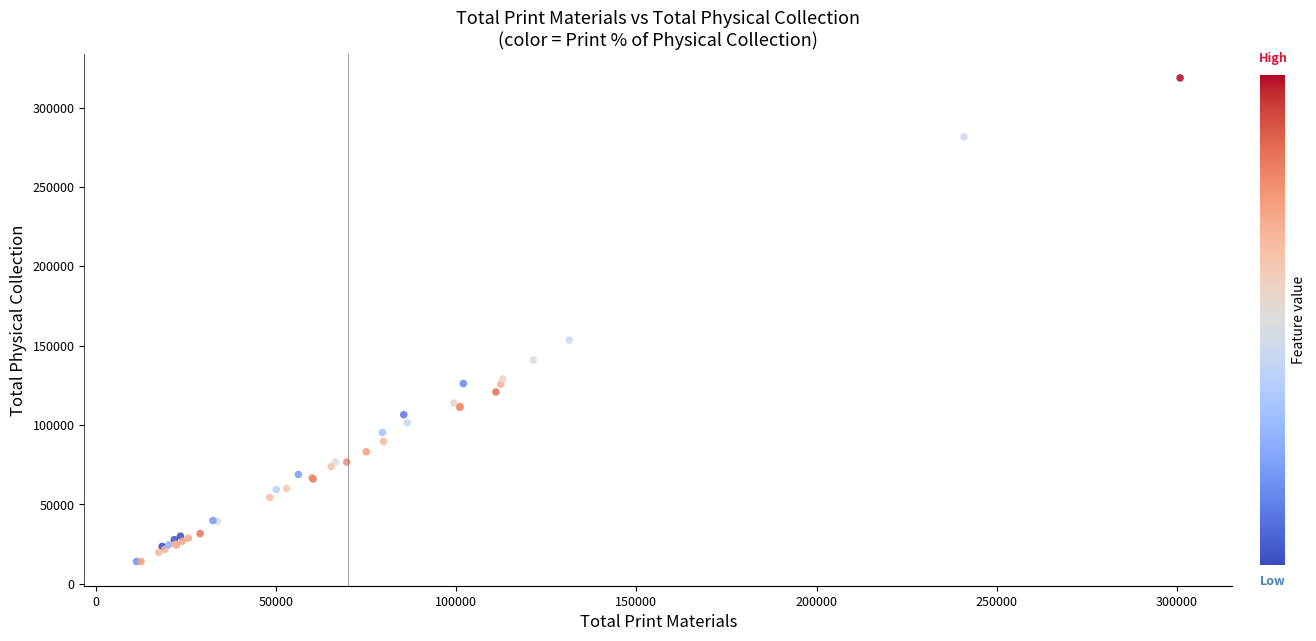

What Y value in the scatter plot is closest to 166287?

153399